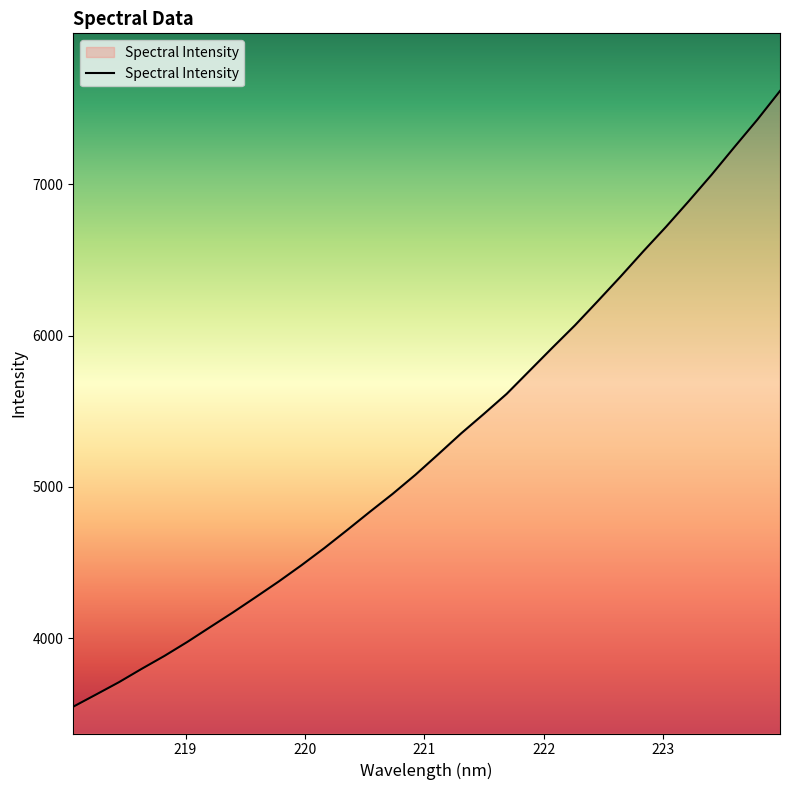

What is the maximum value shown in the chart?

7618.6